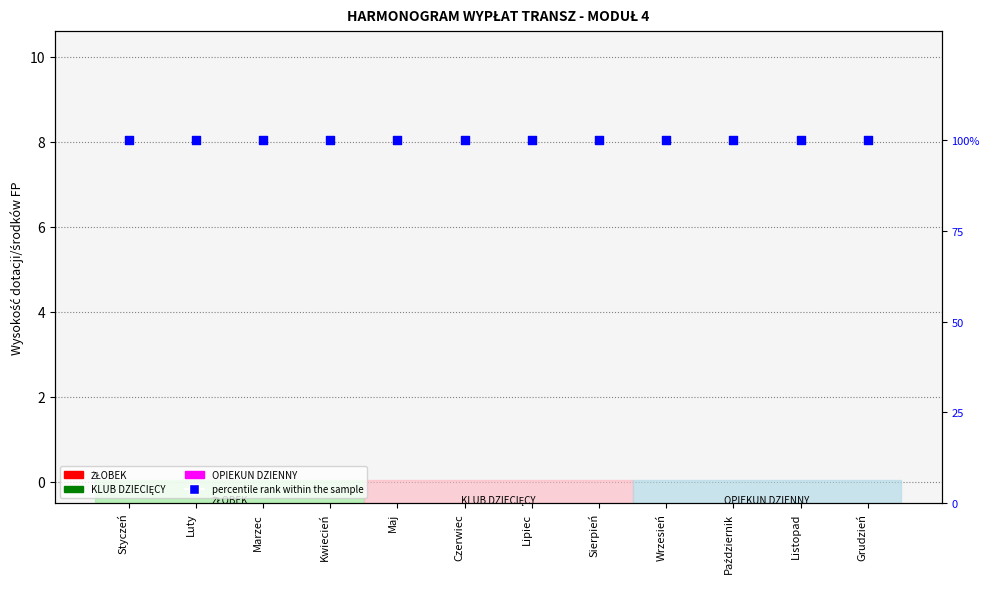

Is the value of KLUB DZIECIĘCY at Sierpień greater than the value of percentile rank within the sample at Marzec?

No